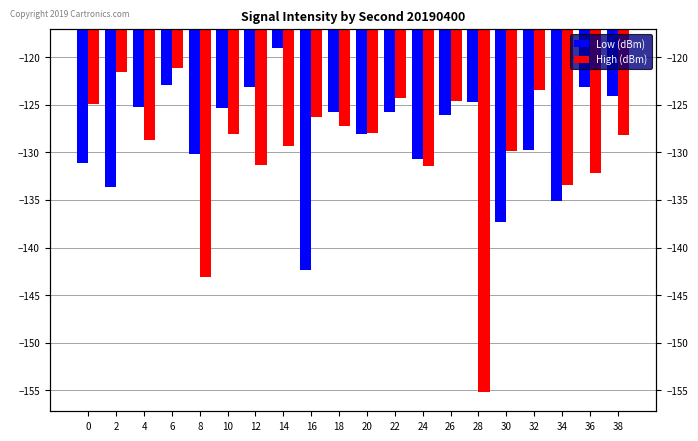

At how many categories does at least one series exceed -125?

11